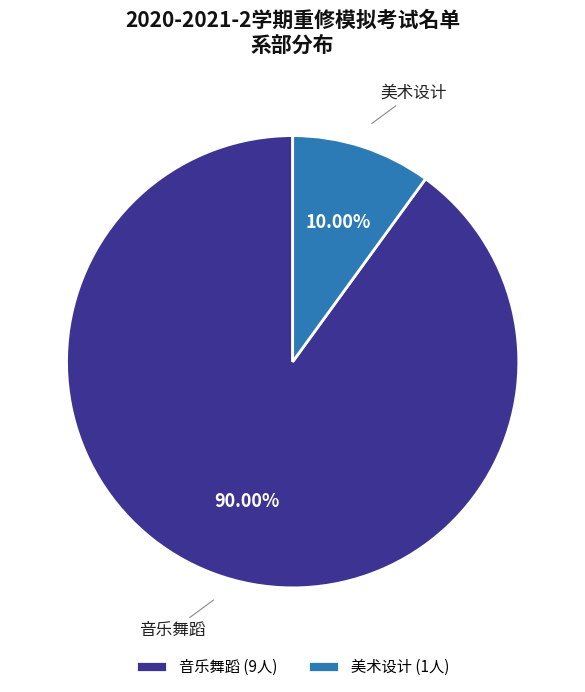

What percentage is NOT represented by 美术设计?

90.0%